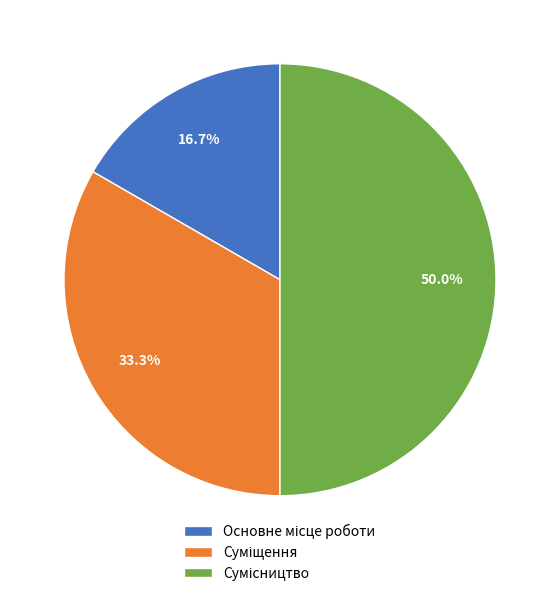

Count the number of slices in the pie.

3